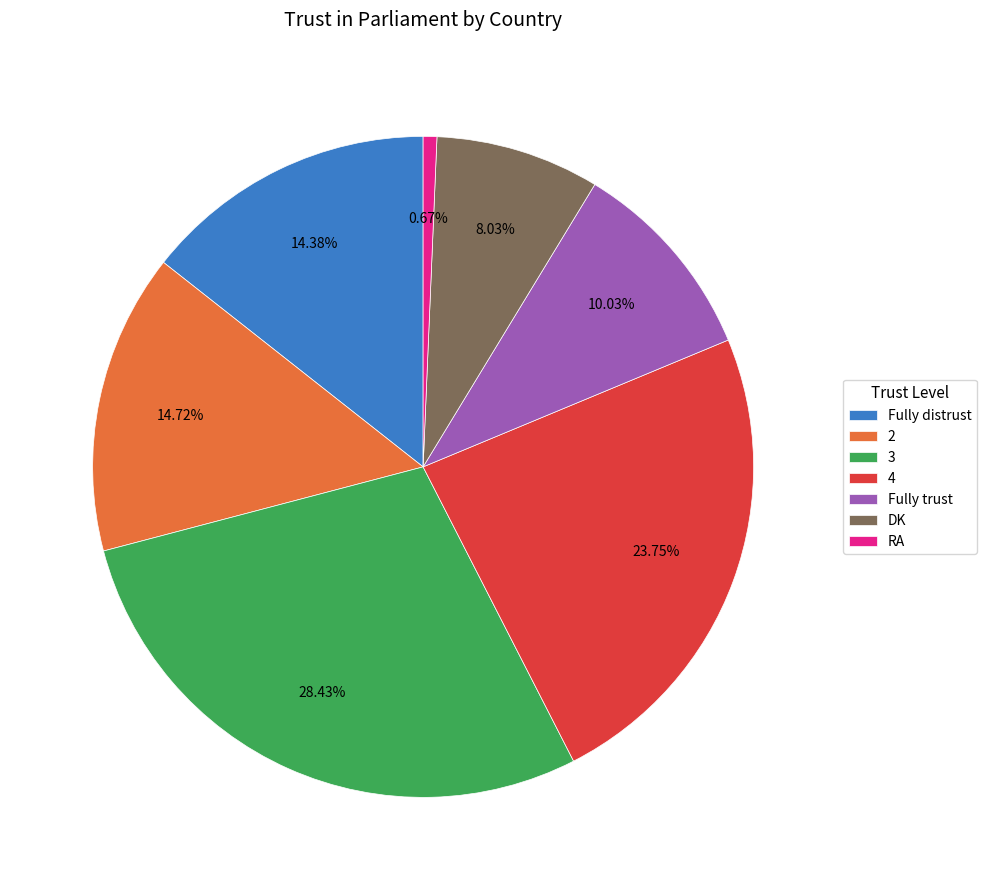

Does any single category account for the majority?

No